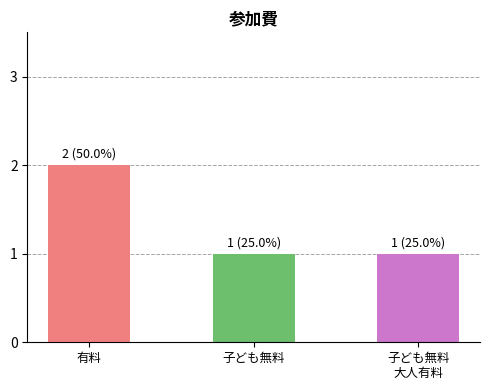

The chart shows a value of 1 at 有料. True or false?

False